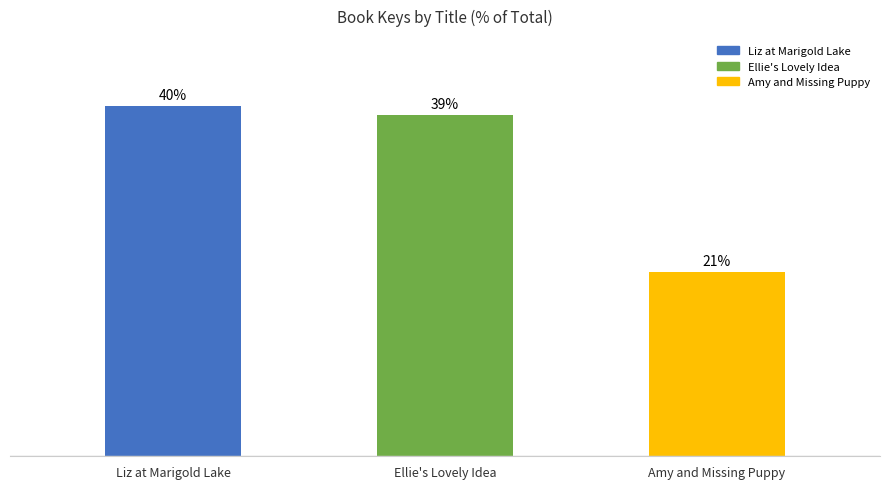

Which category has the lowest value across all series?

Amy and Missing Puppy